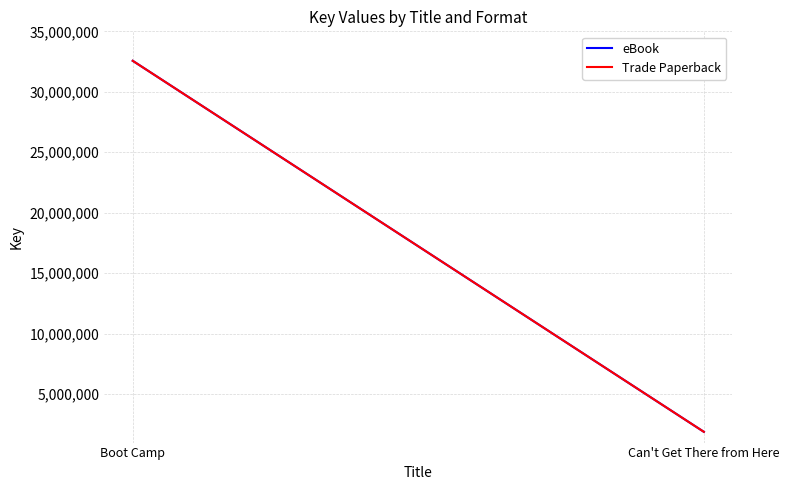

Reading right to left, transcribe all the data shown in this chart.

eBook: Can't Get There from Here=1888585	Boot Camp=32563824
Trade Paperback: Can't Get There from Here=1888585	Boot Camp=32563824